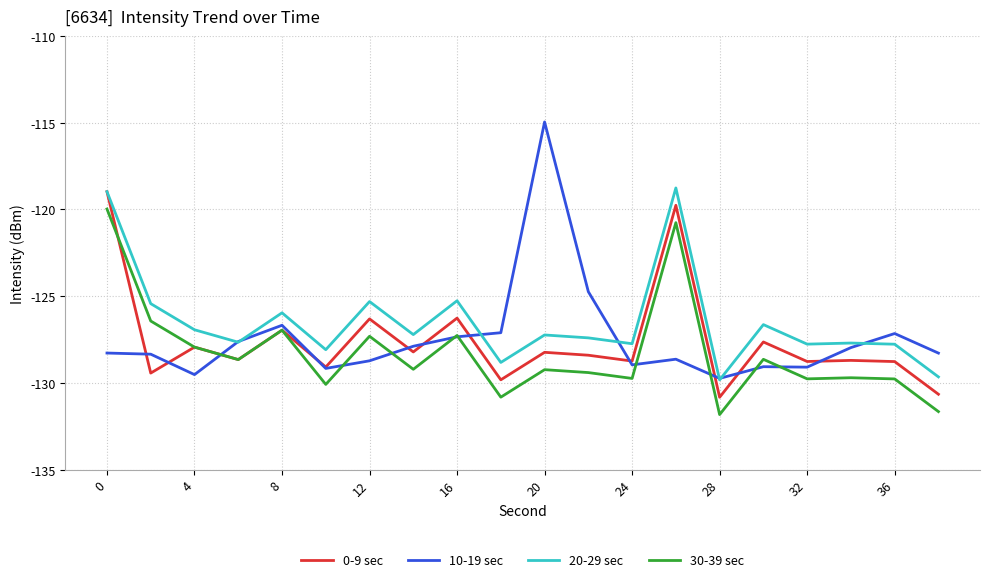

List the series in order of their peak value, highest first.

10-19 sec, 20-29 sec, 0-9 sec, 30-39 sec